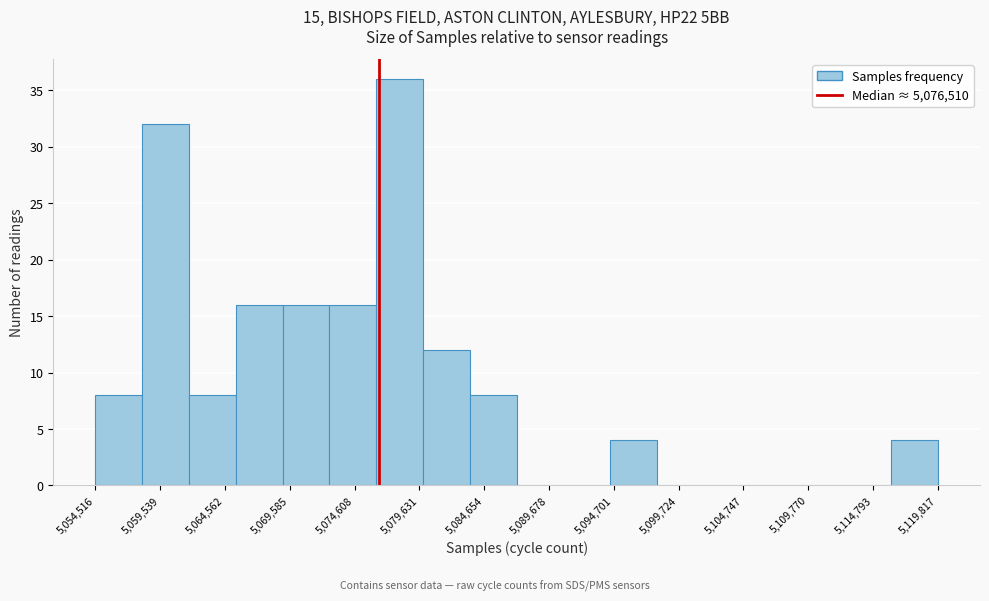

Around what value on the x-axis is the tallest bar? Give the approximate position of its centre, as read against the axis.

5078000